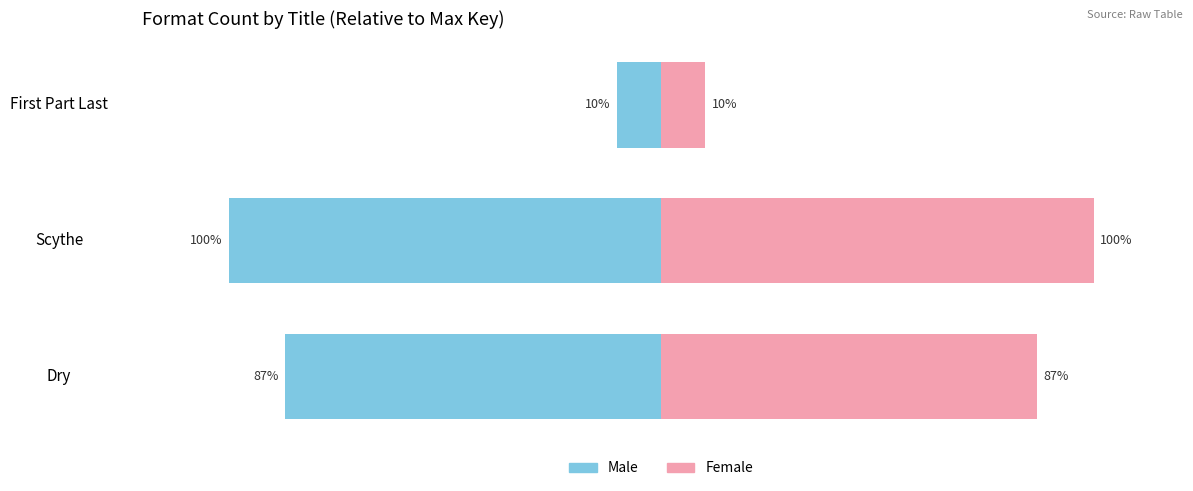

What is the sum of the Female values at 1 and 2?

110.1